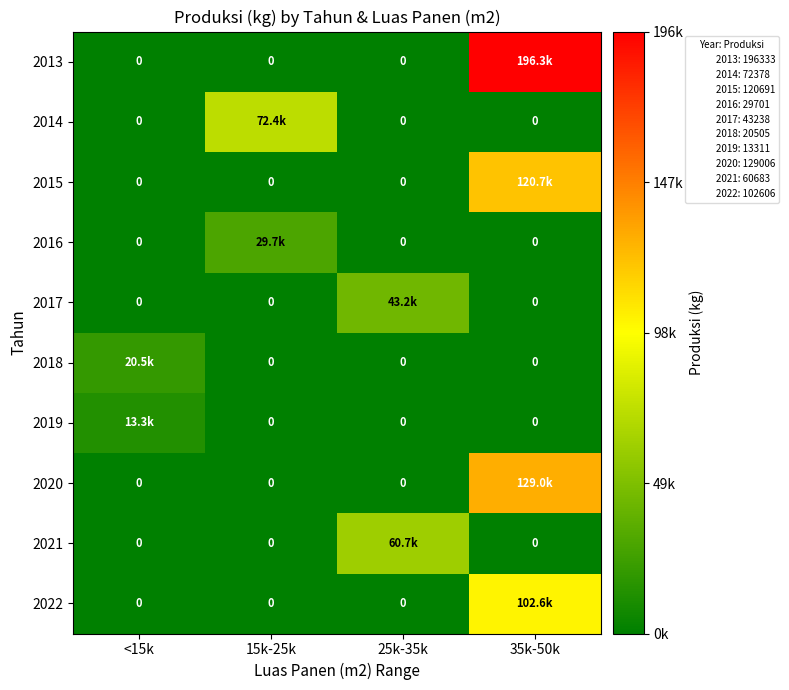

What is the maximum value shown in the chart?

196333